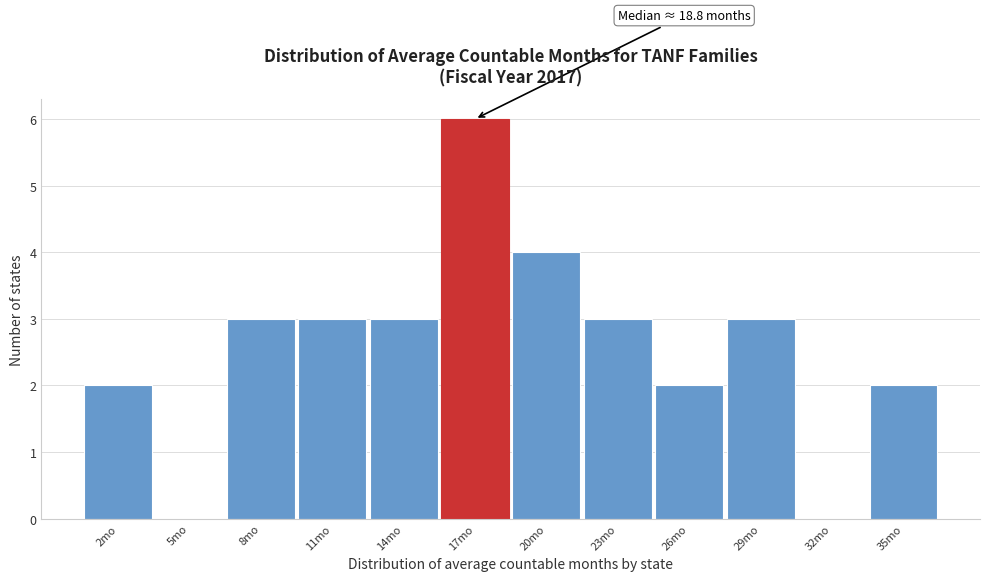

Reading left to right, list all the values displayed in this chart.

2mo=2	5mo=0	8mo=3	11mo=3	14mo=3	17mo=6	20mo=4	23mo=3	26mo=2	29mo=3	32mo=0	35mo=2